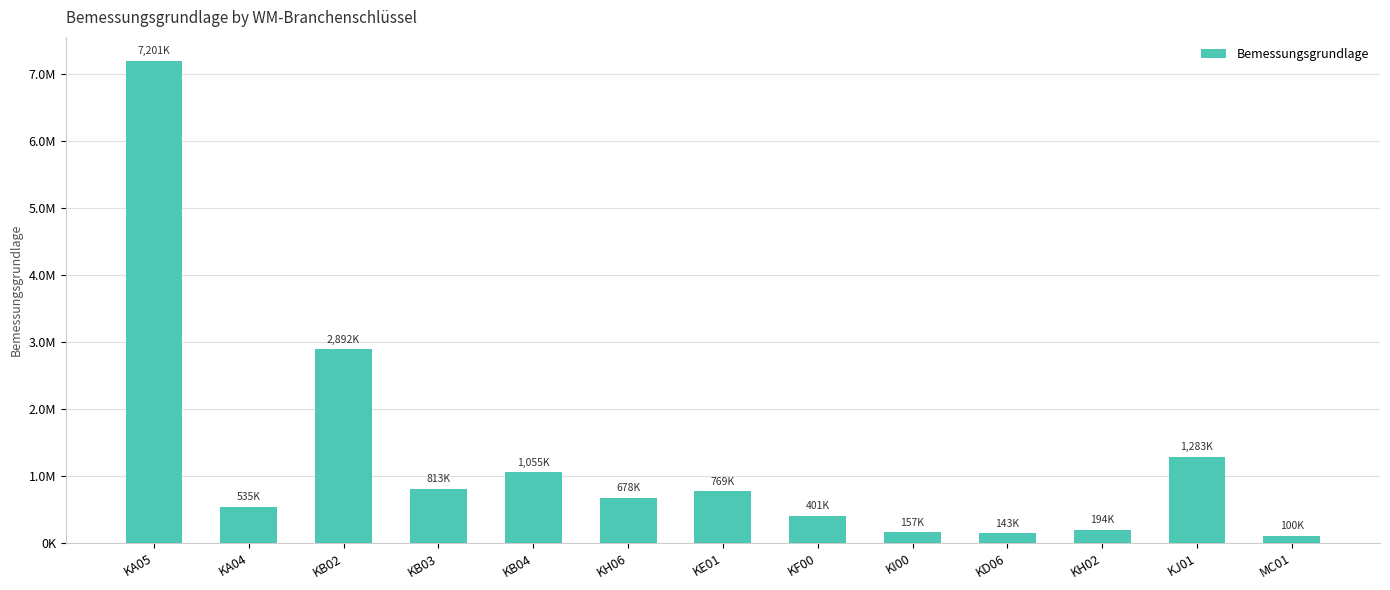

Does the chart contain any negative values?

No